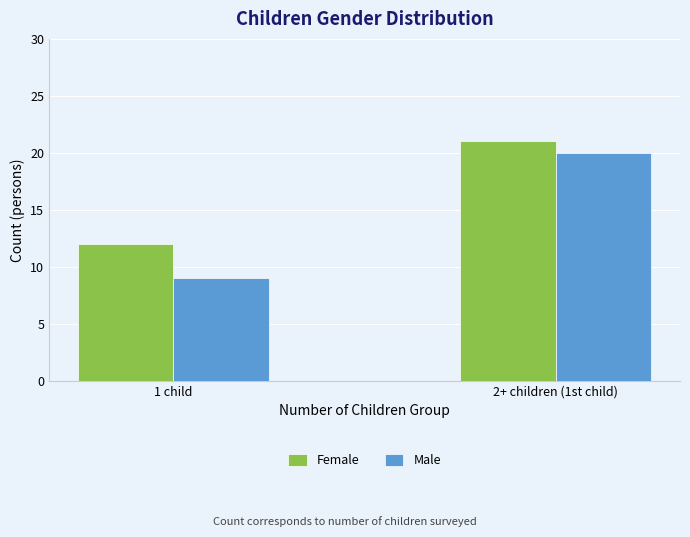

At which category is the sum across all series the highest?

2+ children (1st child)